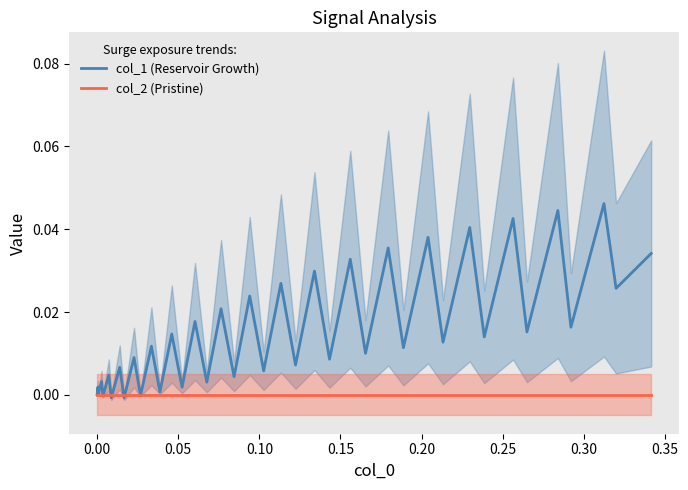

How many lines are shown in the chart?

2